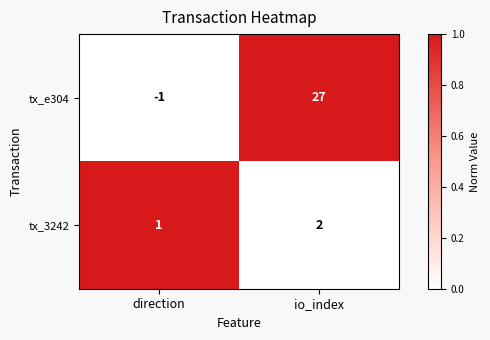

Count the number of data series in this chart.

2